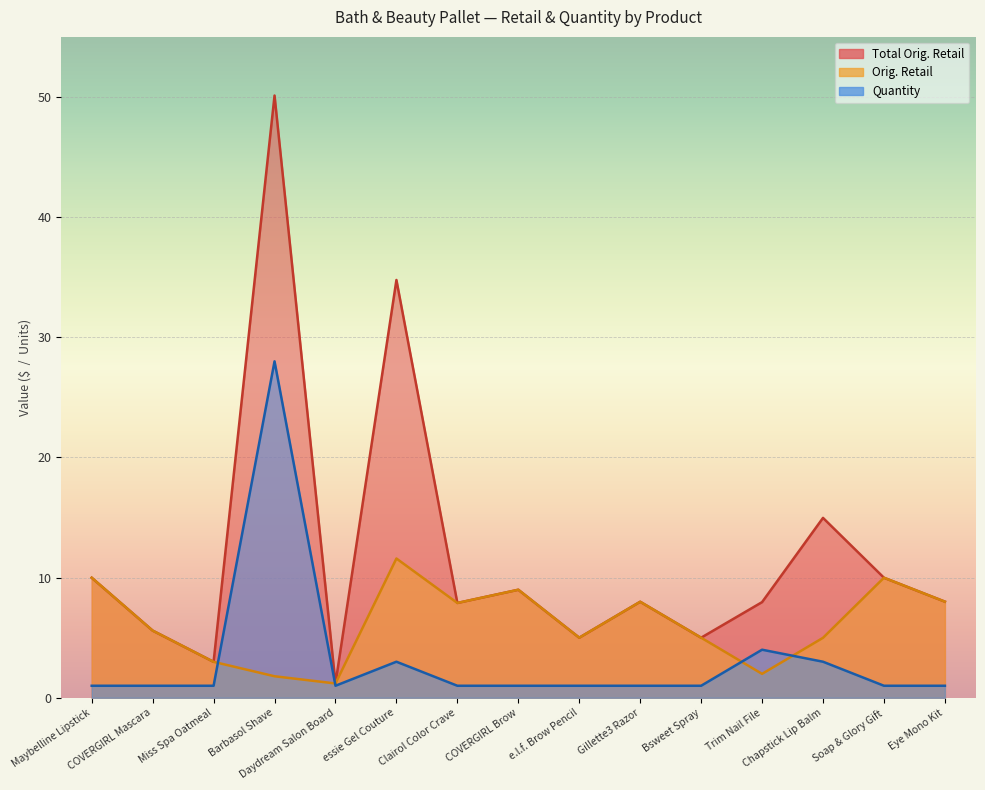

Between which two adjacent categories do Orig. Retail and Quantity first intersect?

Miss Spa Oatmeal and Barbasol Shave